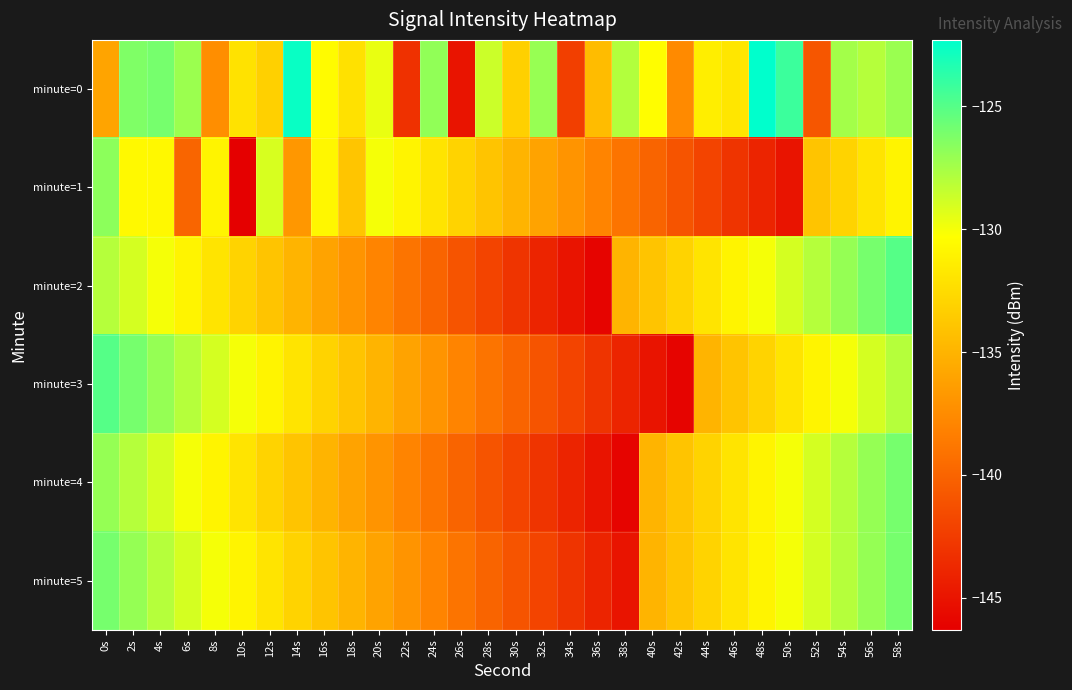

How many series are shown in this chart?

6